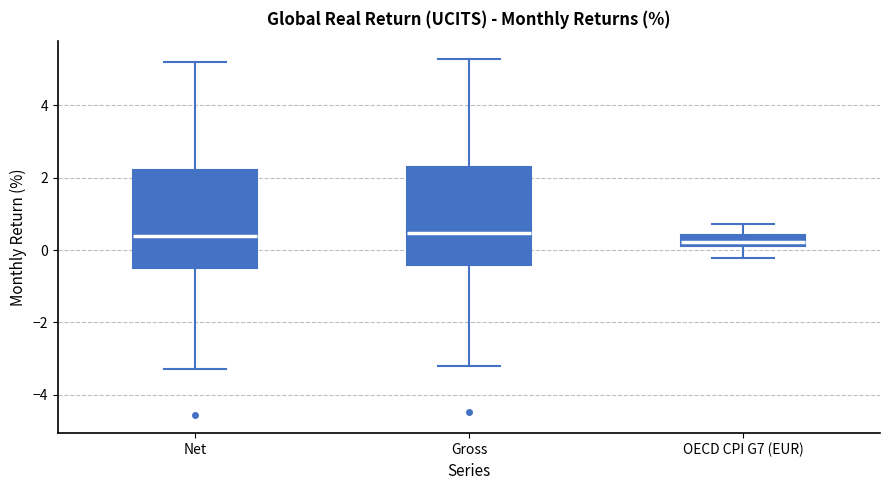

Where does the median line of the box for Gross sit on the y-axis? The values are not printed on the chart, so give them approximately, as read against the axis.

0.4